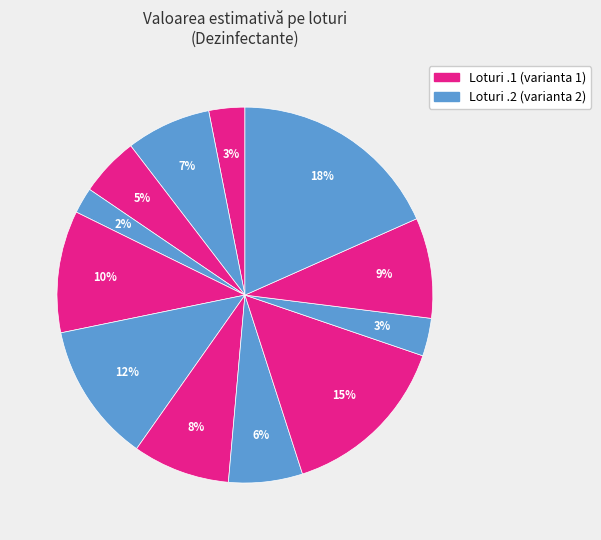

How many slices are in this pie chart?

12